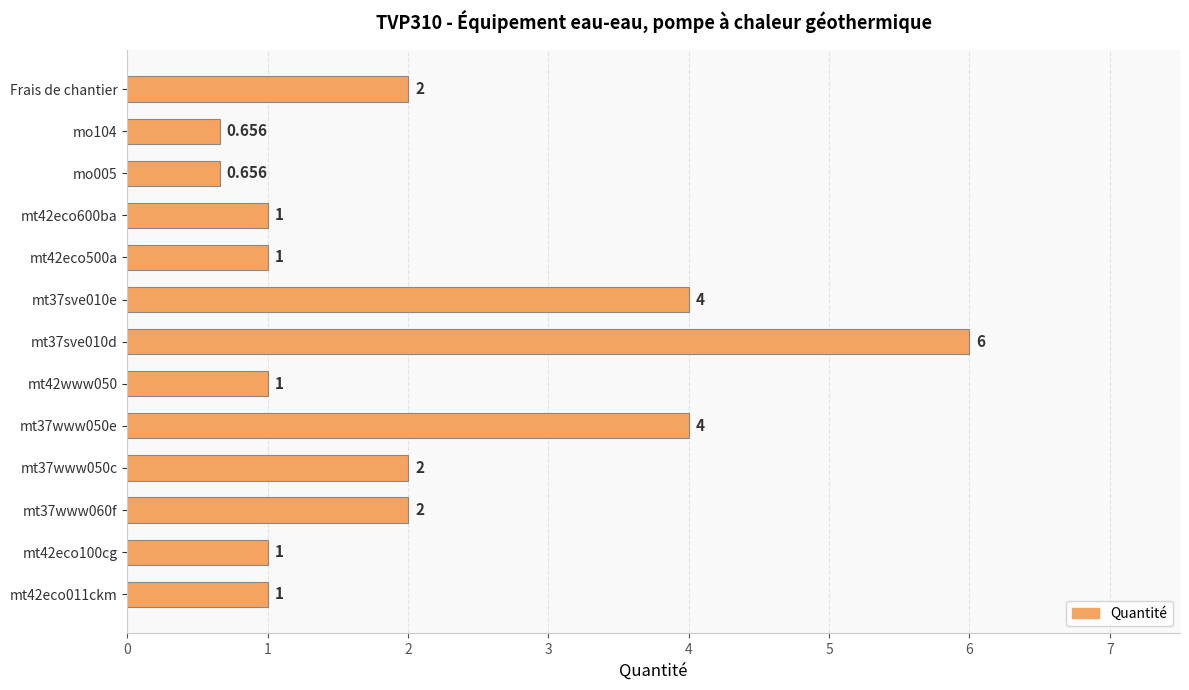

How many distinct data groups are displayed?

1